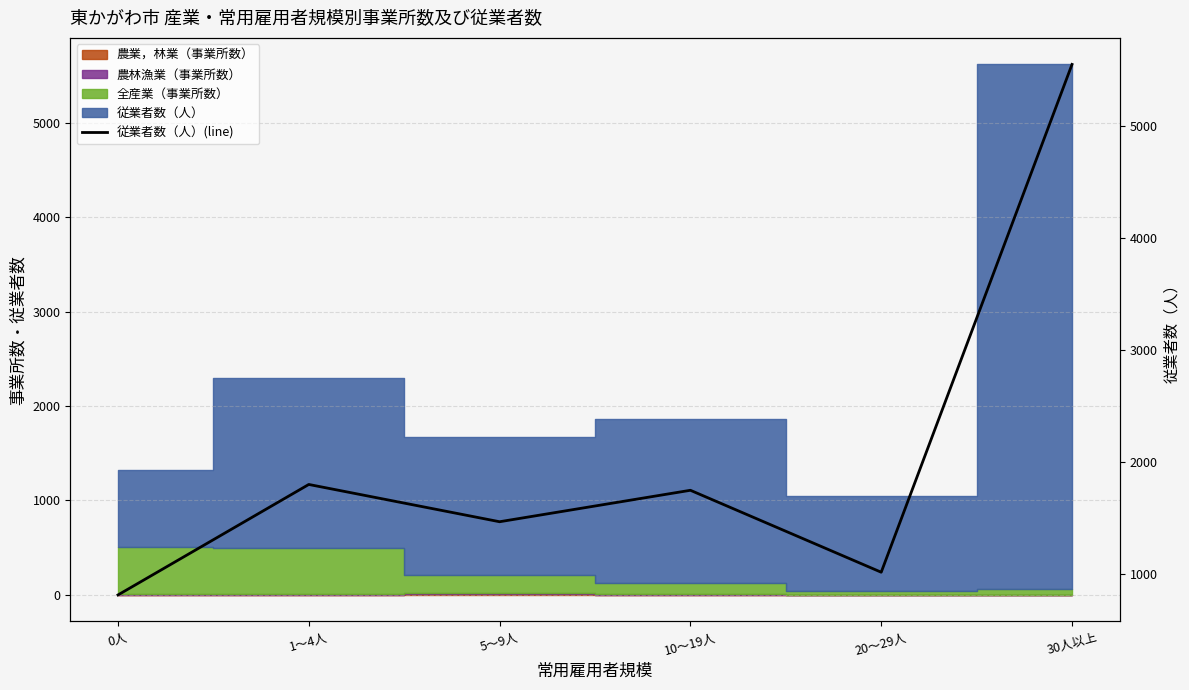

What position from the left is 20～29人?

5